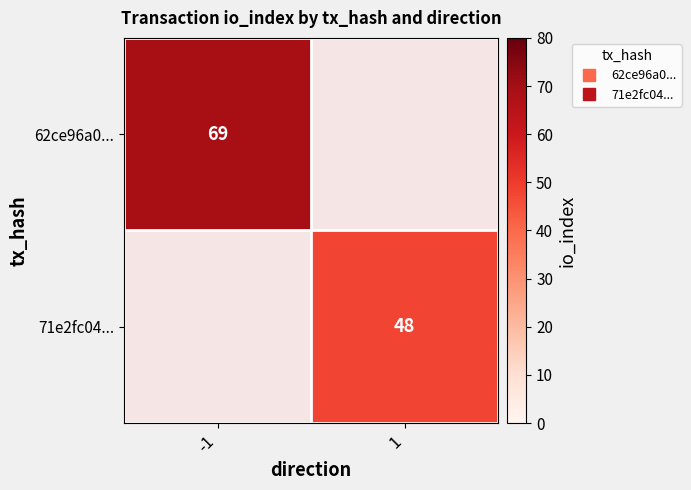

Rank the series by their maximum value, from highest to lowest.

62ce96a0..., 71e2fc04...